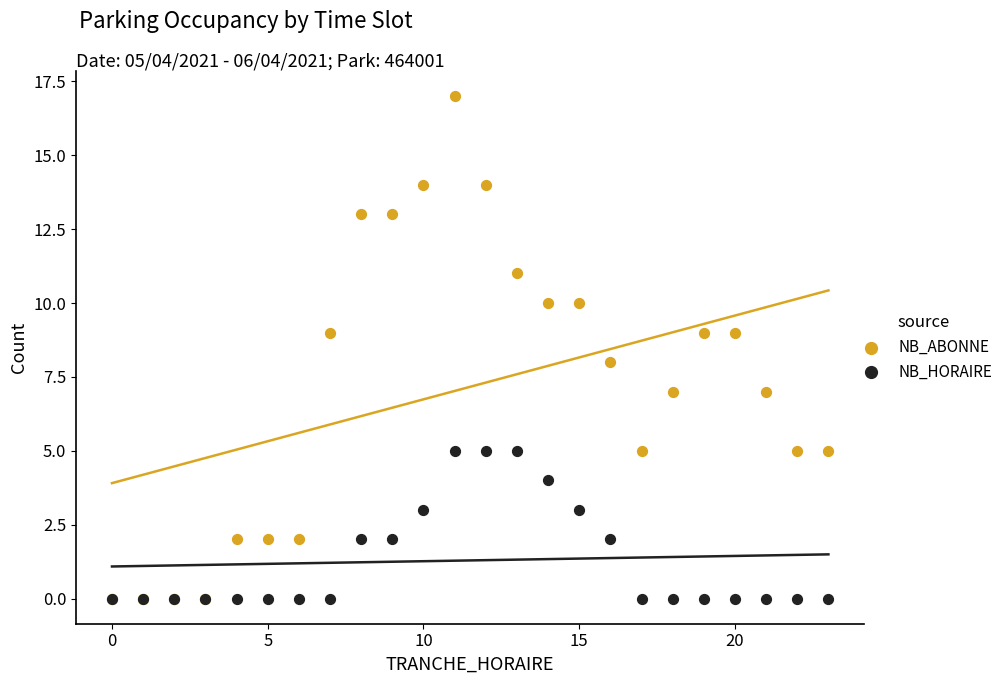

Which series contains the highest Y value?

NB_ABONNE